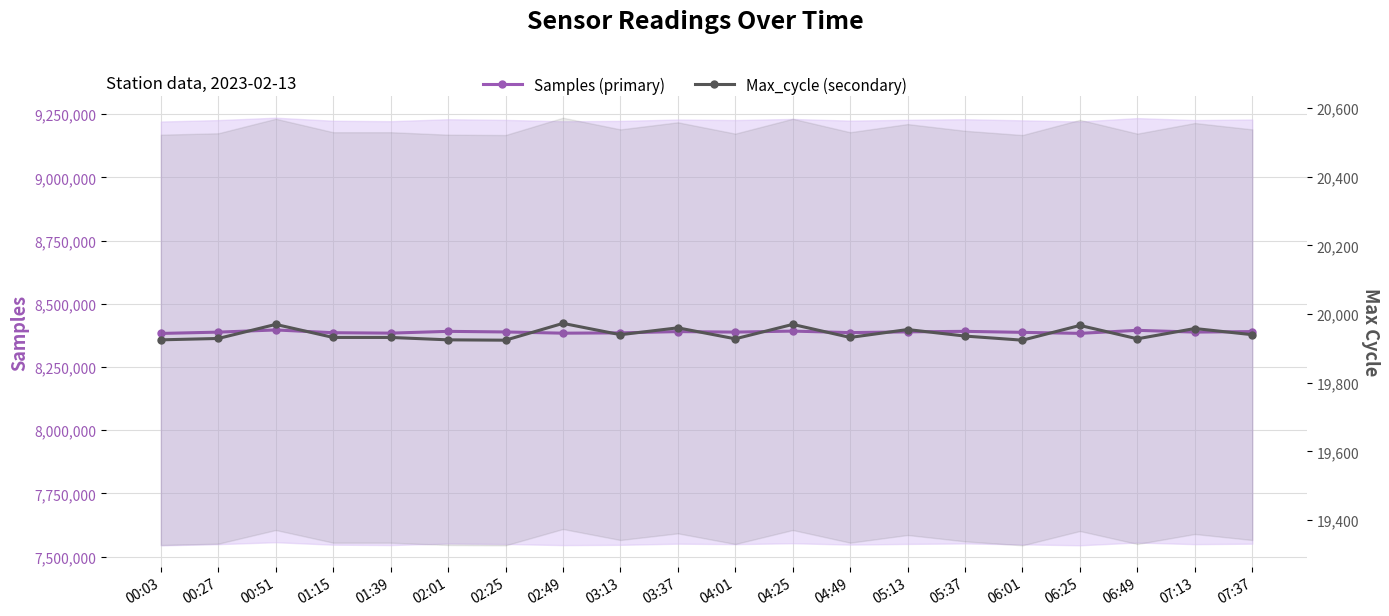

Reading left to right, extract all data points from this chart.

Samples (primary): 00:03=8382722	00:27=8387903	00:51=8396487	01:15=8385575	01:39=8383934	02:01=8390967	02:25=8388585	02:49=8383739	03:13=8385000	03:37=8390000	04:01=8388000	04:25=8392000	04:49=8386000	05:13=8389000	05:37=8391000	06:01=8387000	06:25=8383000	06:49=8395000	07:13=8388000	07:37=8390000
Max_cycle (secondary): 00:03=19925	00:27=19929	00:51=19970	01:15=19932	01:39=19932	02:01=19925	02:25=19924	02:49=19973	03:13=19940	03:37=19960	04:01=19928	04:25=19970	04:49=19932	05:13=19955	05:37=19936	06:01=19924	06:25=19967	06:49=19928	07:13=19958	07:37=19940